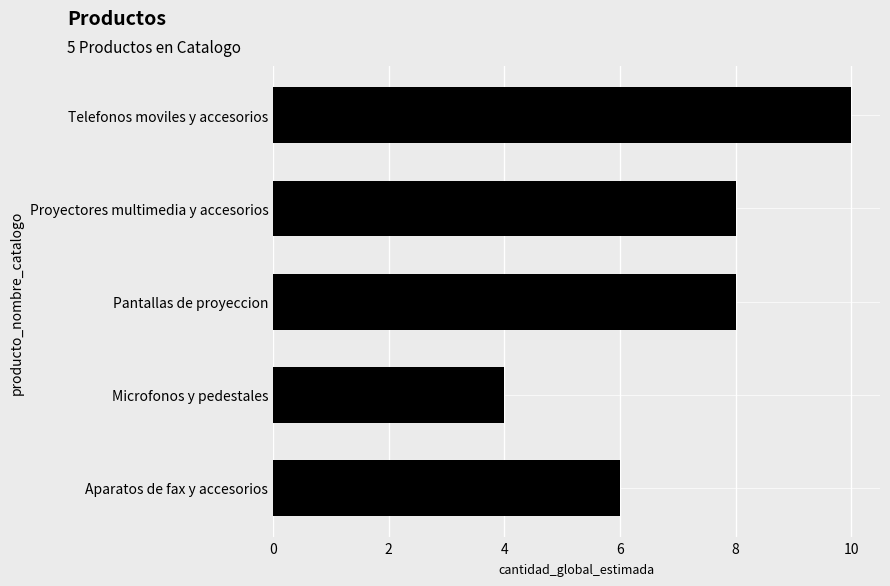

Is it true that the value at Microfonos y pedestales is 7?

False